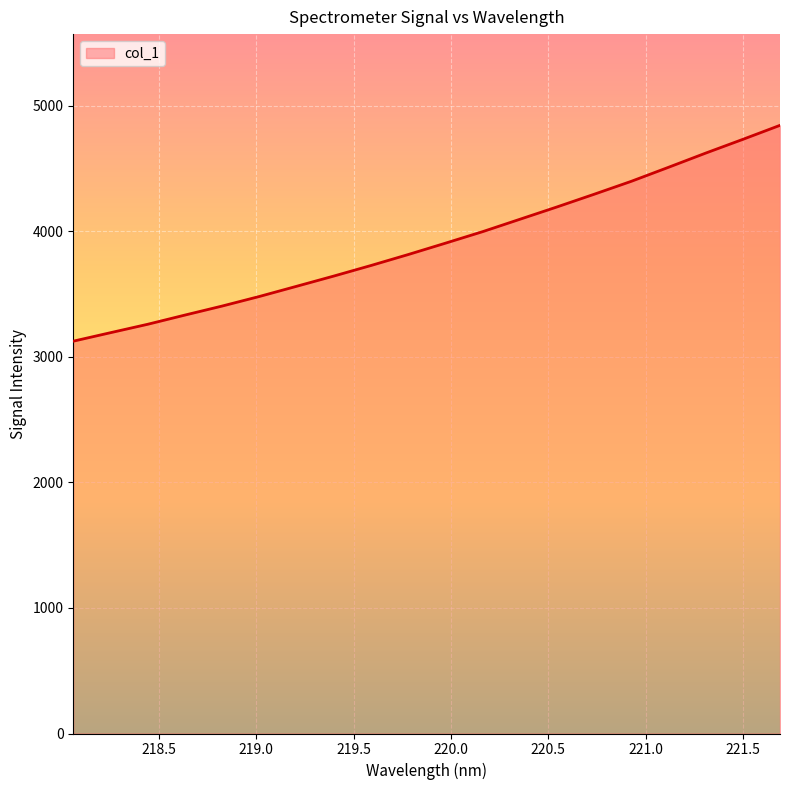

What is the minimum value shown in the chart?

3123.8